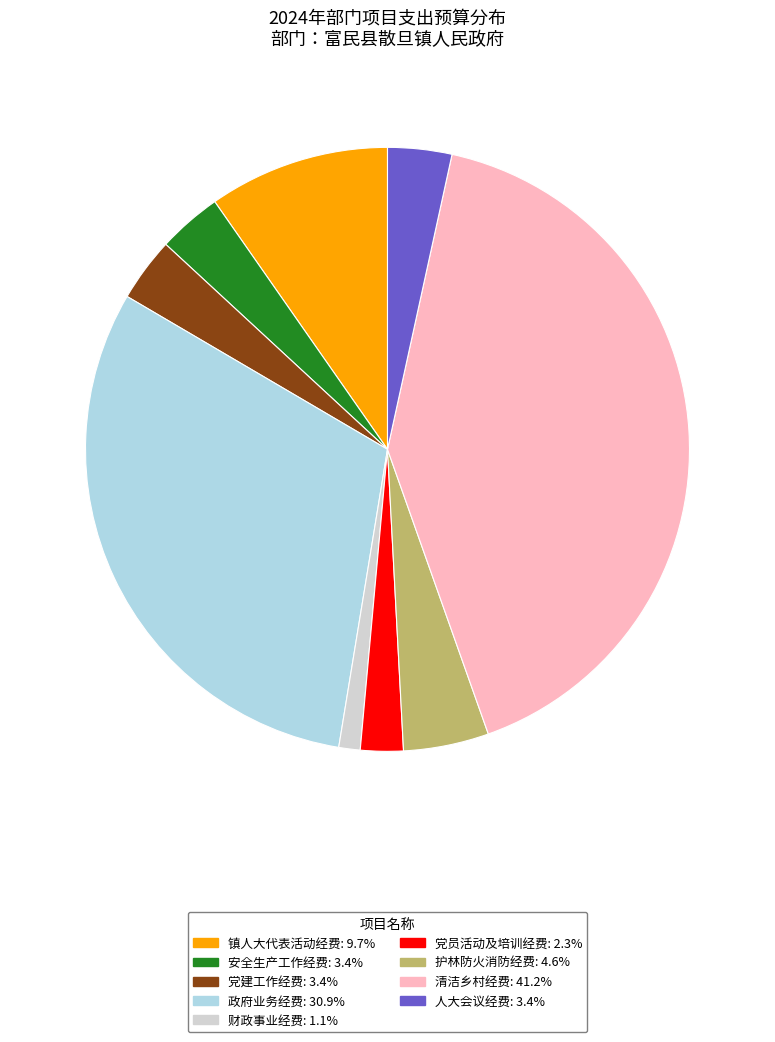

Combined, do 党建工作经费 and 人大会议经费 account for over 50%?

No